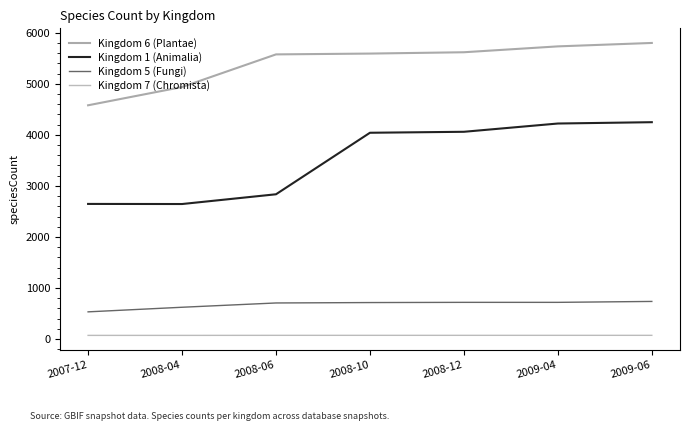

What is the minimum value shown in the chart?

72